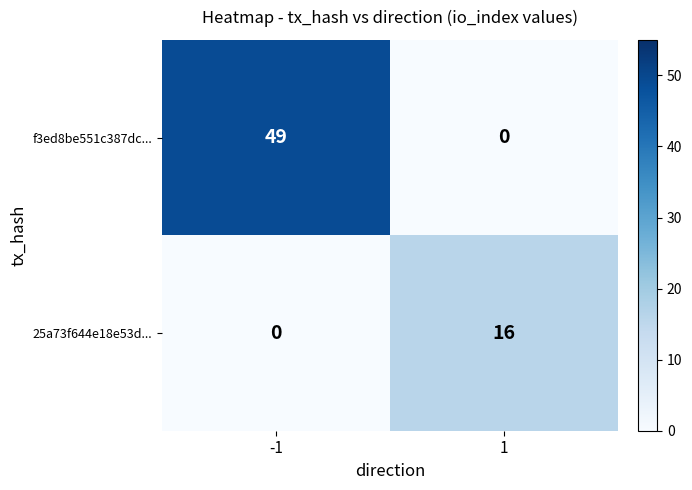

What is the greatest value displayed?

49